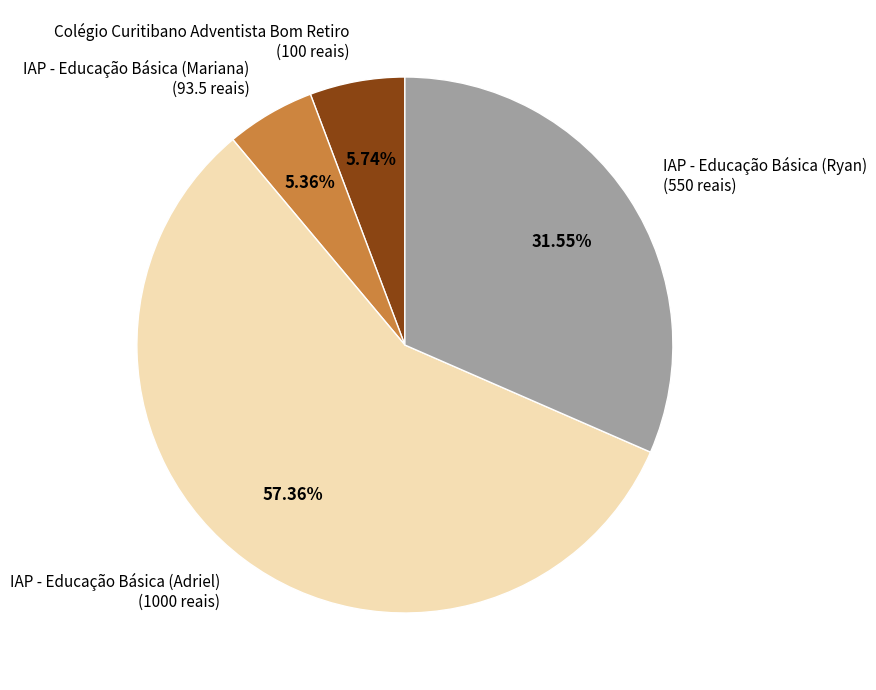

How many slices are in this pie chart?

4